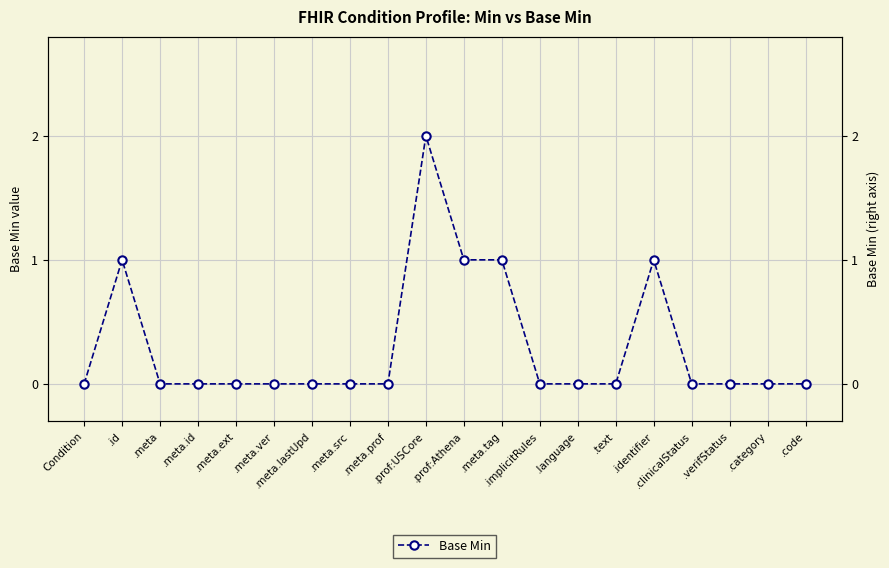

What is the difference between the second highest and minimum values?

1